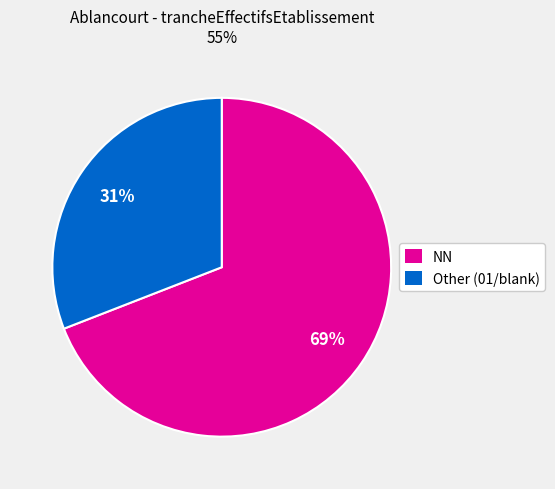

Which slice is the smallest?

Other